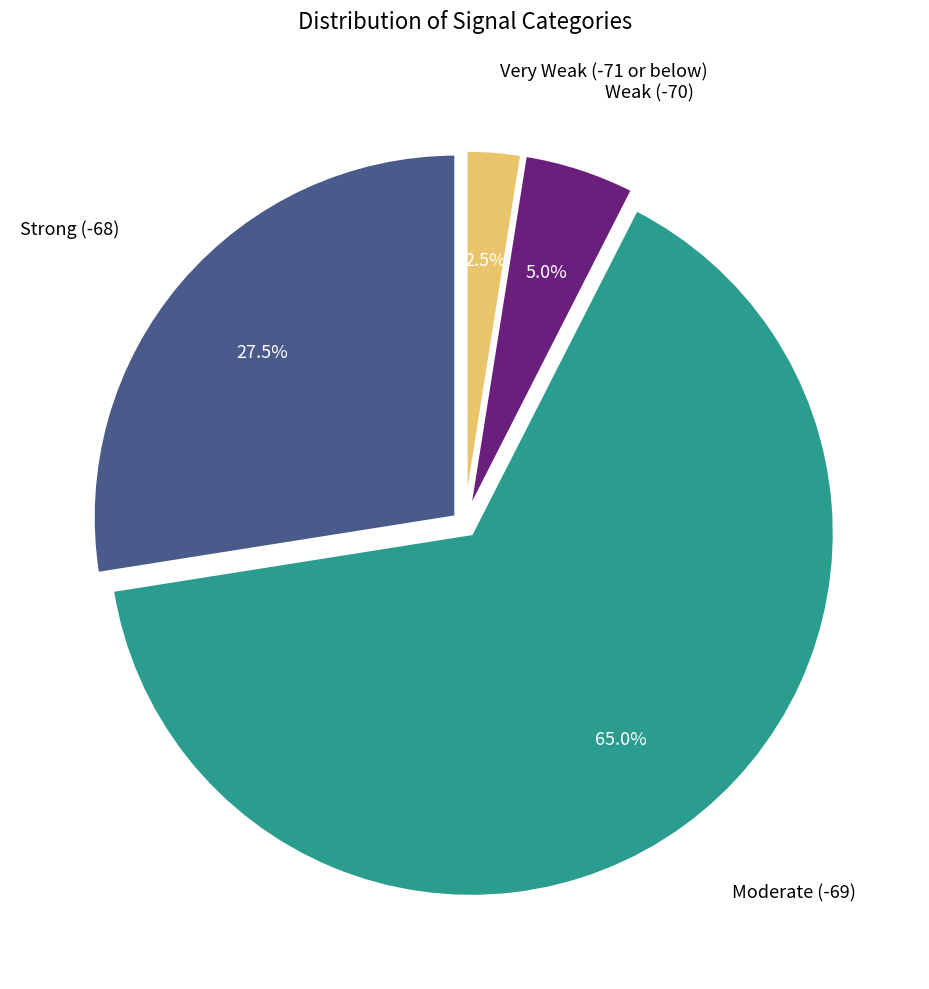

Is there a majority slice in this chart?

Yes